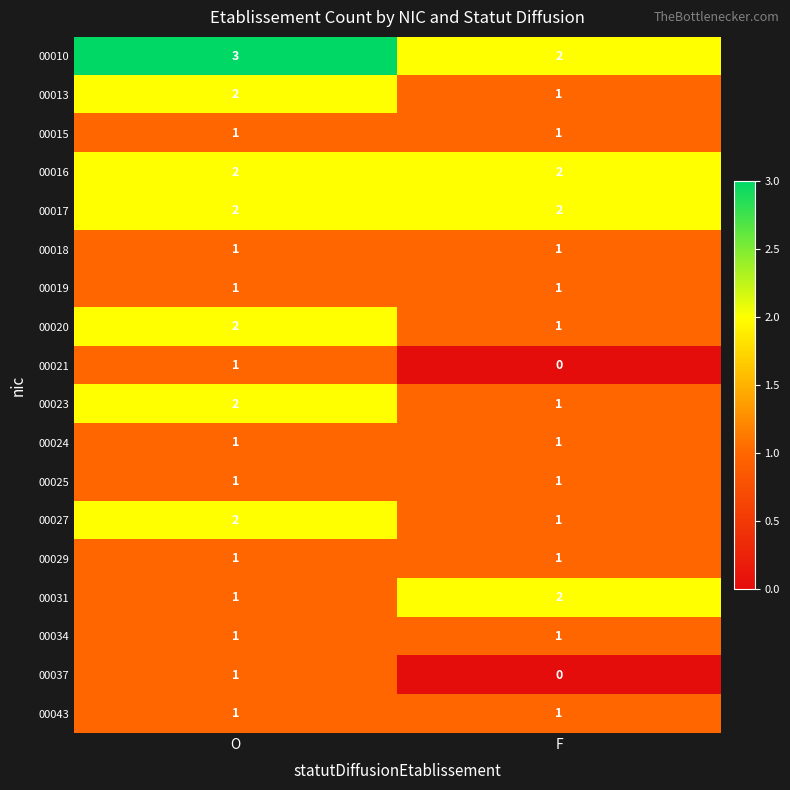

The 00031 series shows 0 at O. True or false?

False